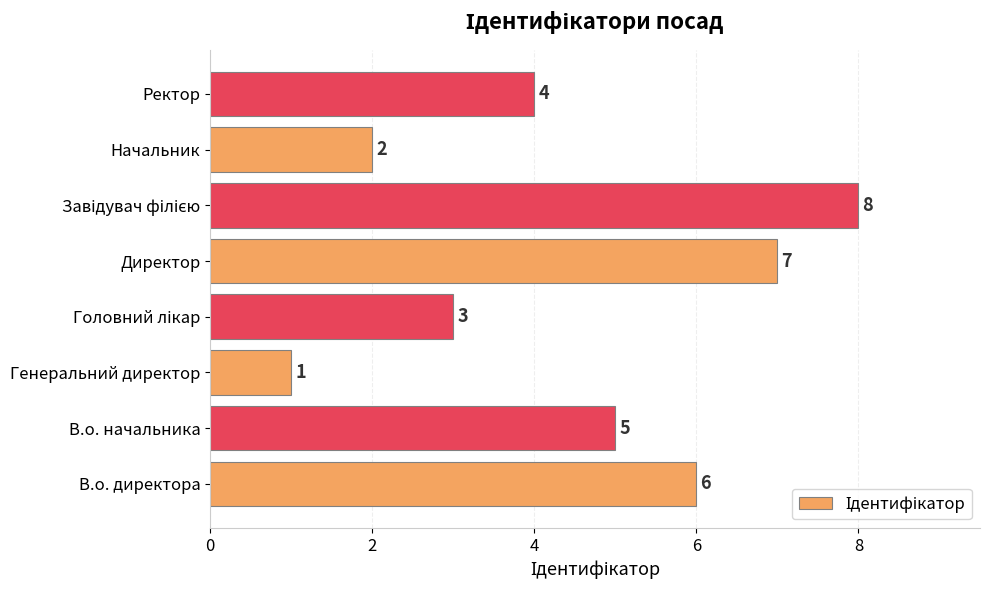

Count the values in the range 3 to 7.

5